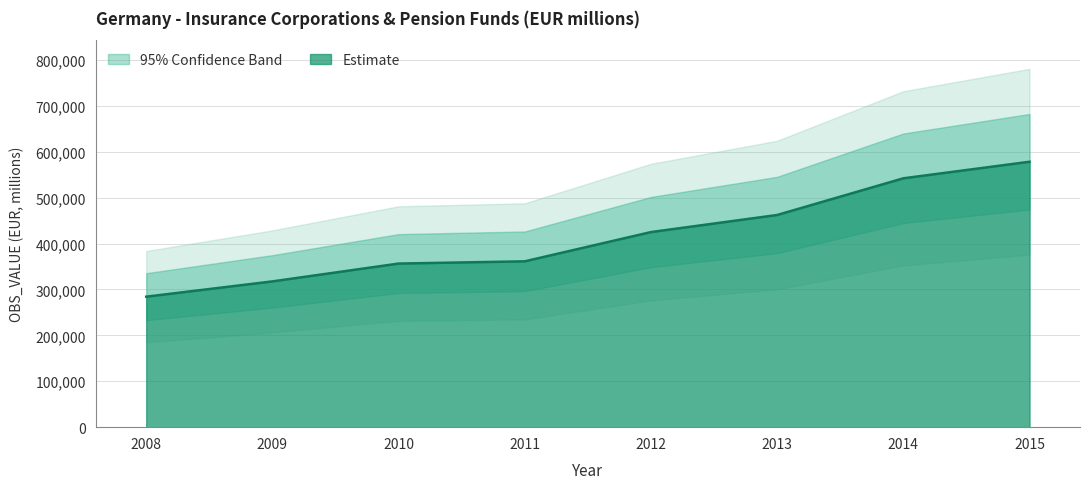

Reading right to left, list all the values displayed in this chart.

578339	542259	462307	425109	361379	356490	317639	284333